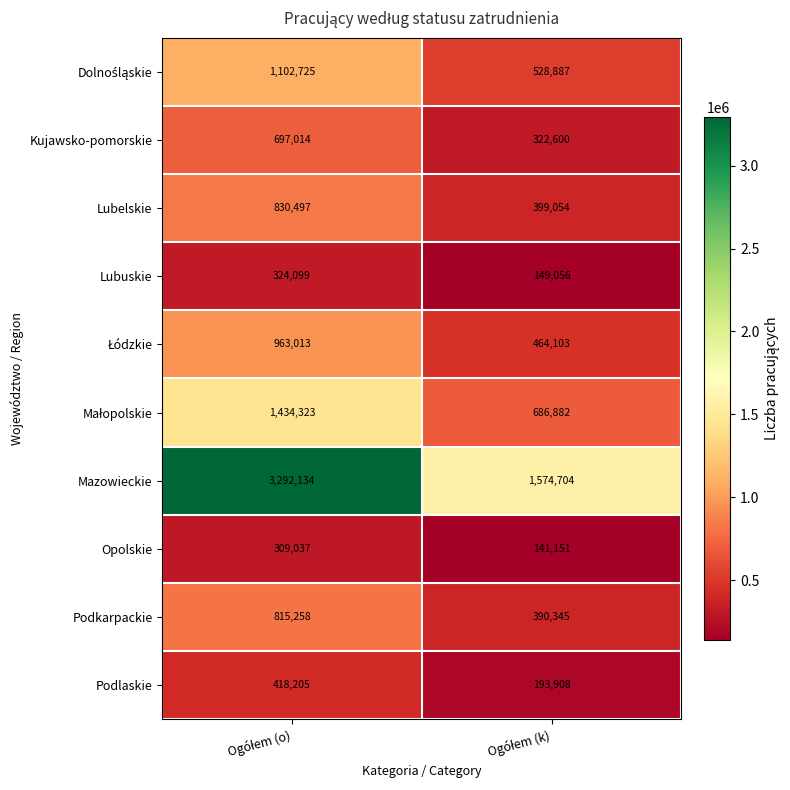

Which series has the largest total across all categories?

Mazowieckie